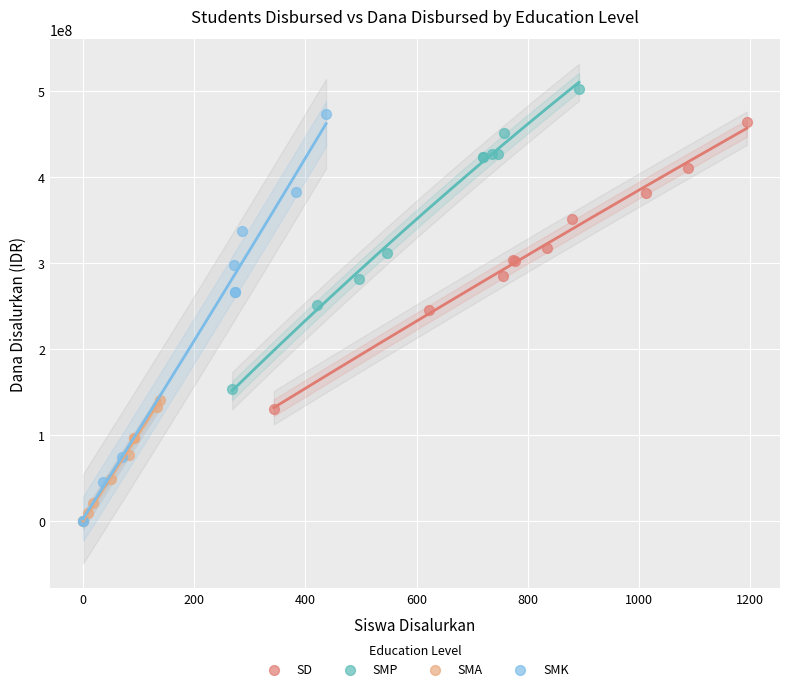

Which series has the widest spread of Y values?

SMK